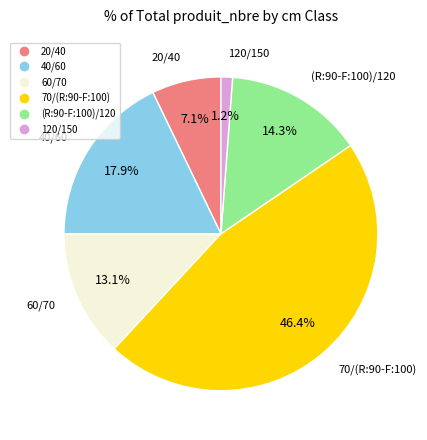

Which slice is the largest?

70/(R:90-F:100)